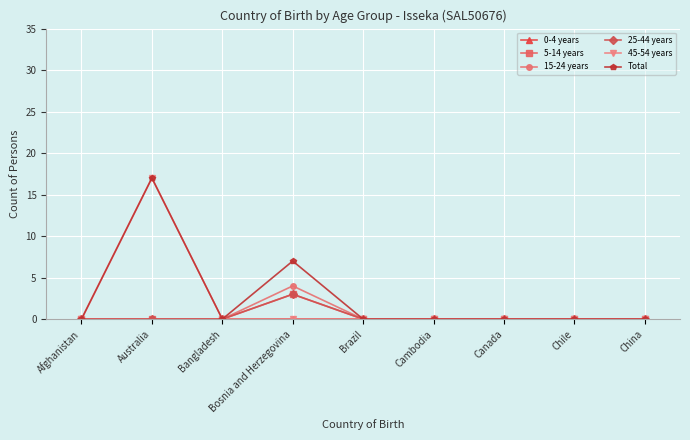

Which series has the largest range (max minus min)?

45-54 years